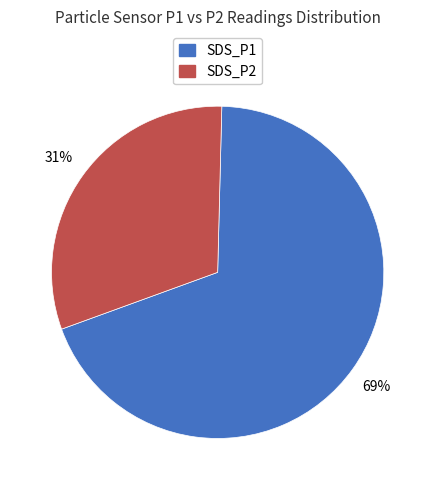

What percentage is the SDS_P1 slice, to the nearest percent?

69%